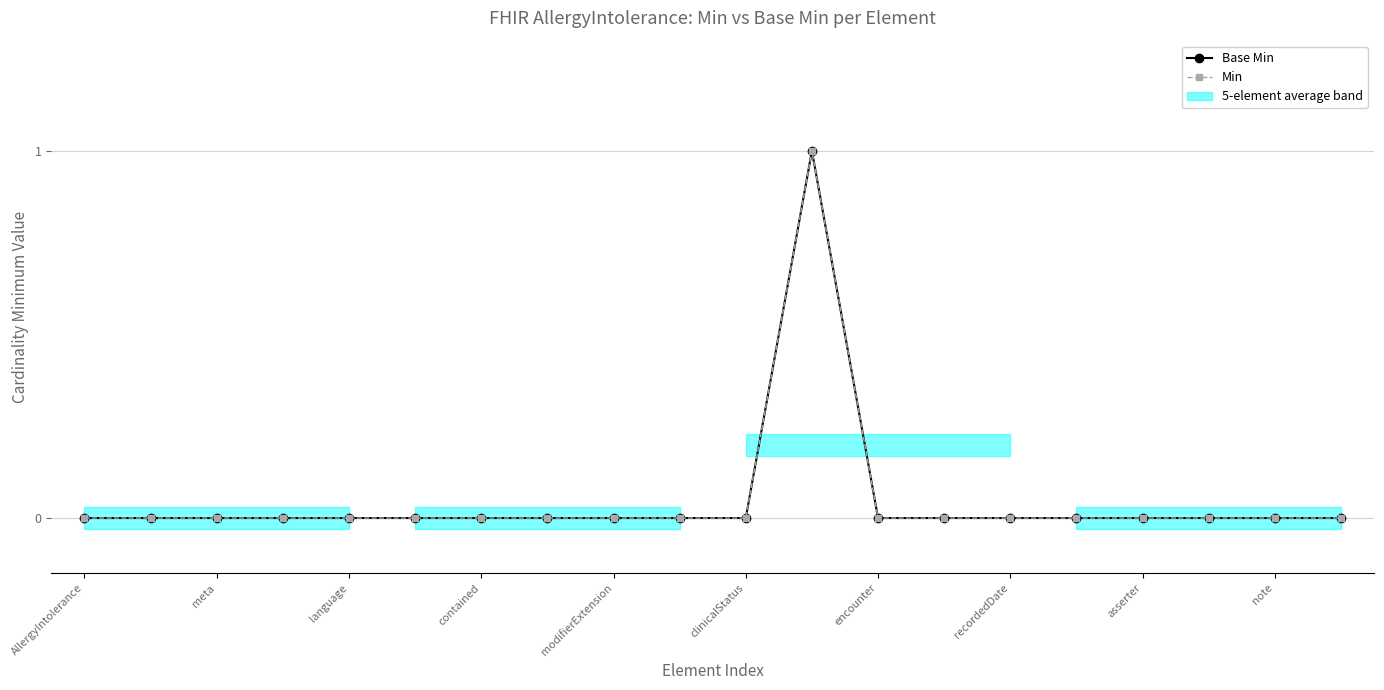

Reading left to right, transcribe all the data shown in this chart.

Base Min: 0	0	0	0	0	0	0	0	0	0	0	1	0	0	0	0	0	0	0	0
Min: 0	0	0	0	0	0	0	0	0	0	0	1	0	0	0	0	0	0	0	0